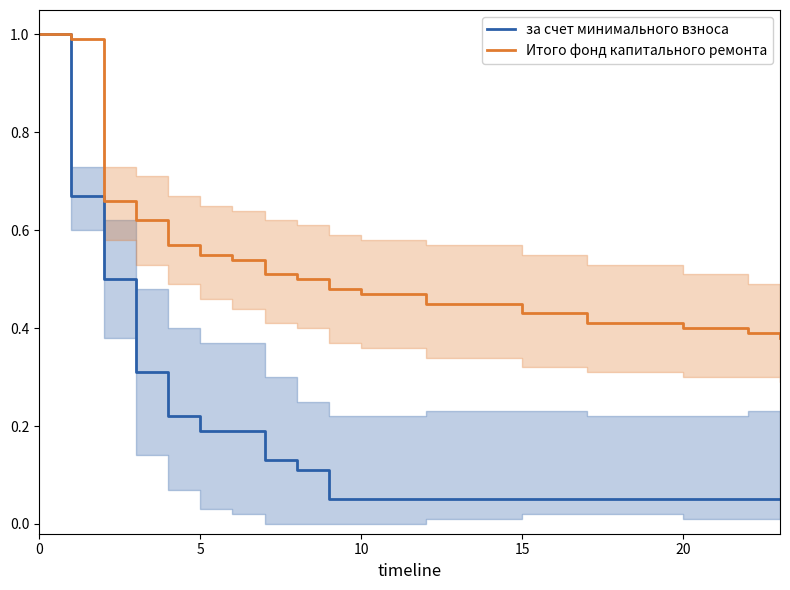

True or false: Итого фонд капитального ремонта and за счет минимального взноса cross at least once.

False